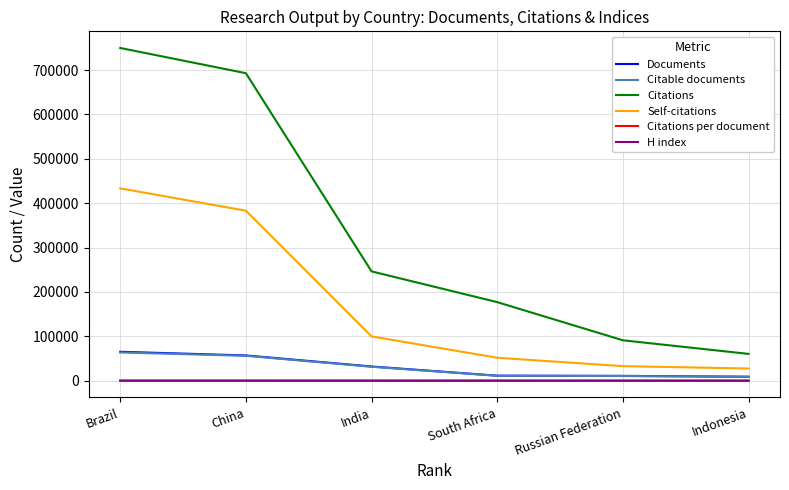

At which label does H index first exceed 126?

Brazil